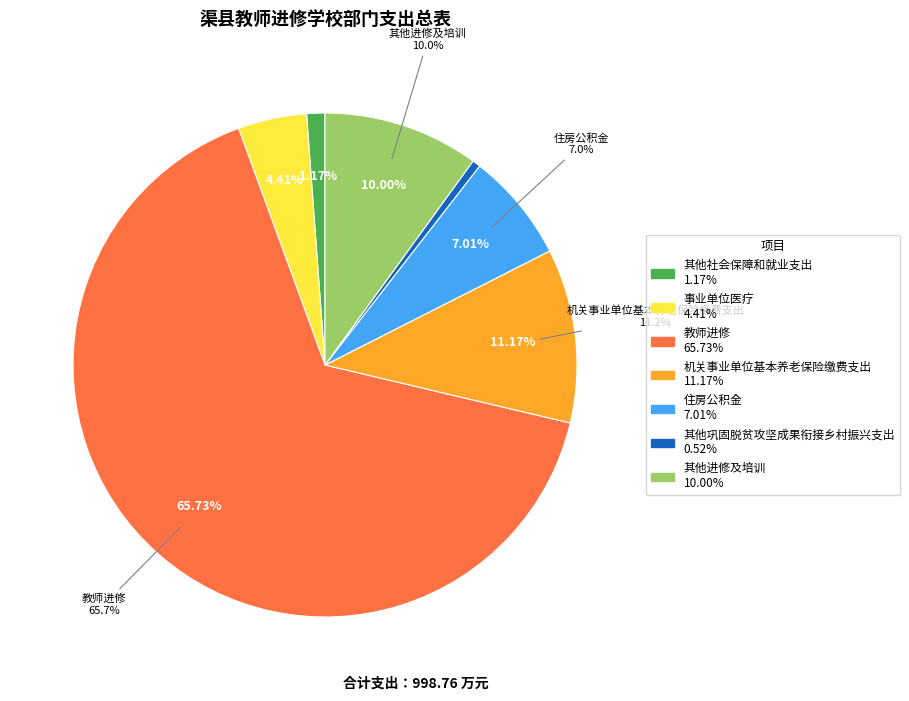

To the nearest percent, what is the difference between the largest and smallest slice percentages?

65%